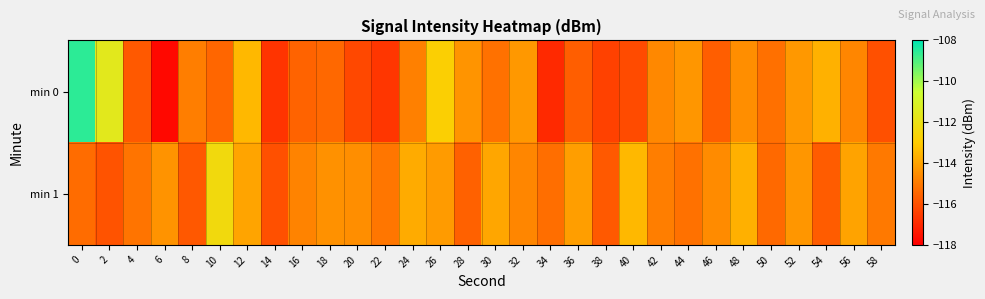

List the series in order of their overall mean, lowest first.

min 0, min 1